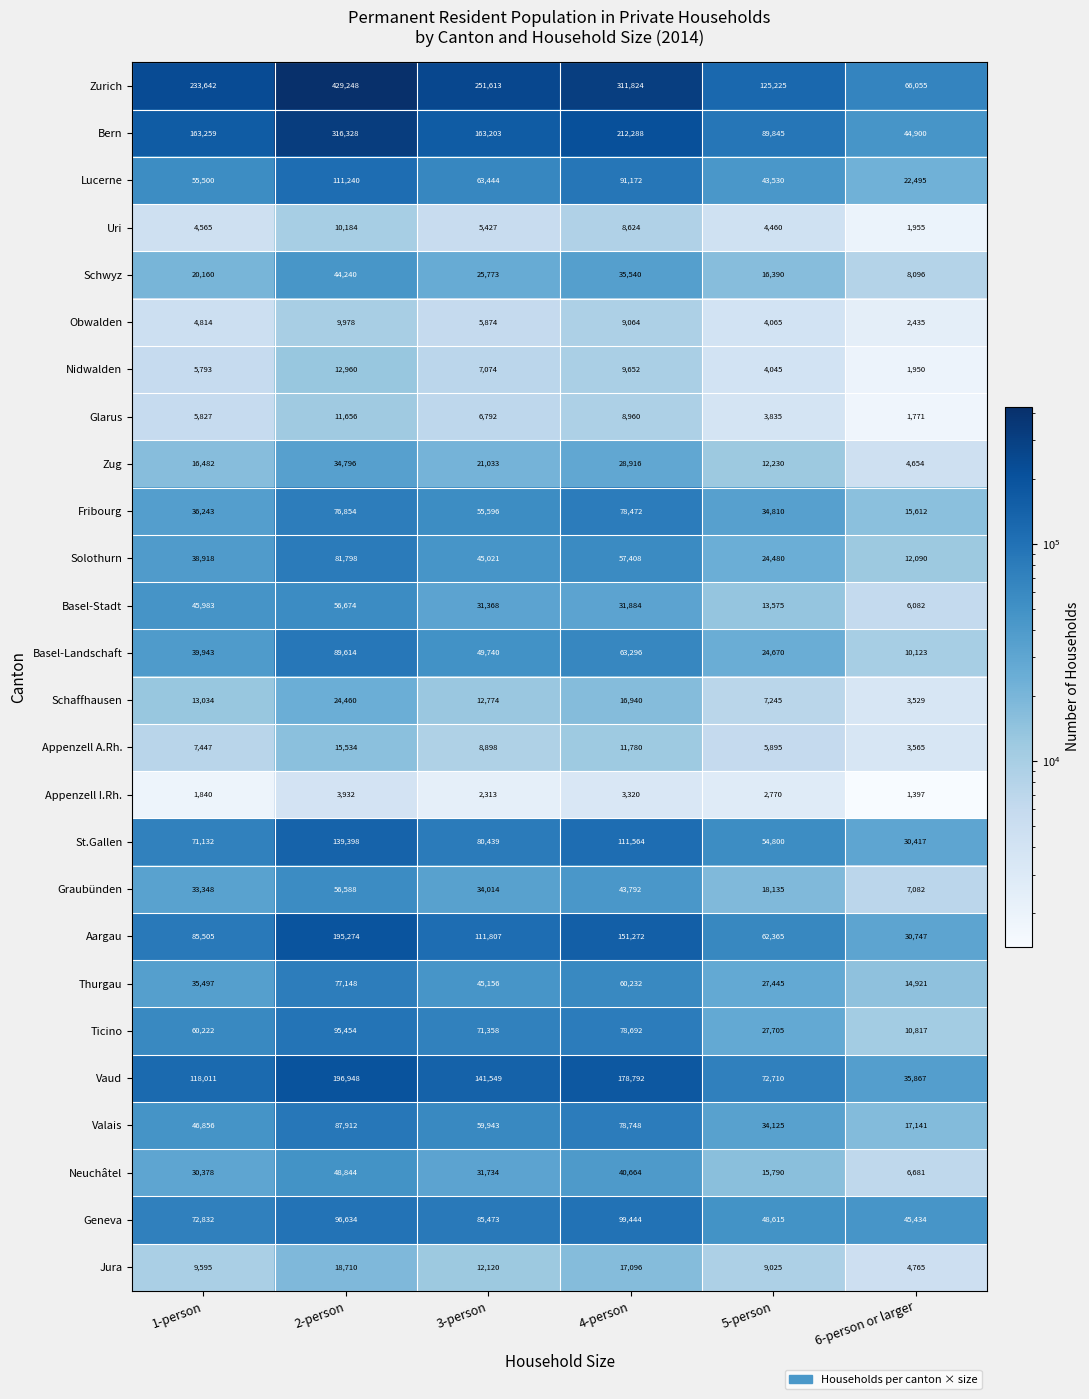

What is the difference between the maximum and minimum values in the Graubünden series?

49506